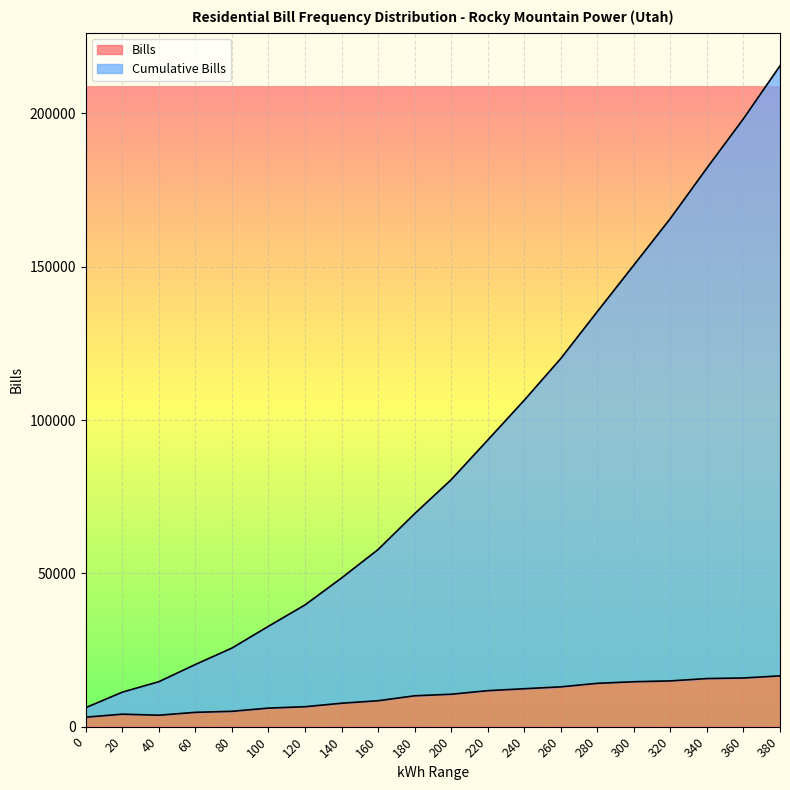

Which category has the highest value across all series?

380